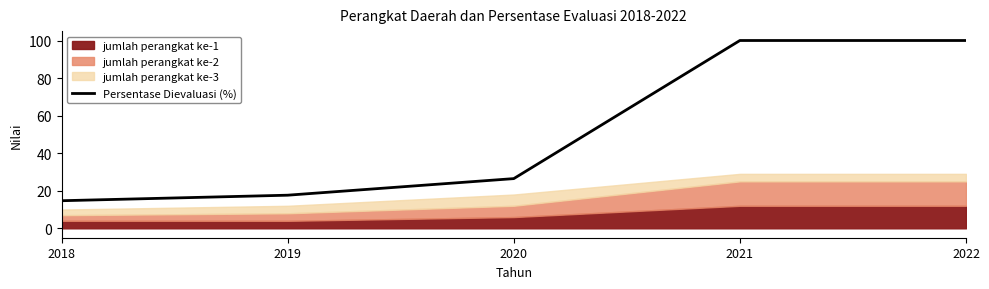

Does the chart have visible grid lines?

No